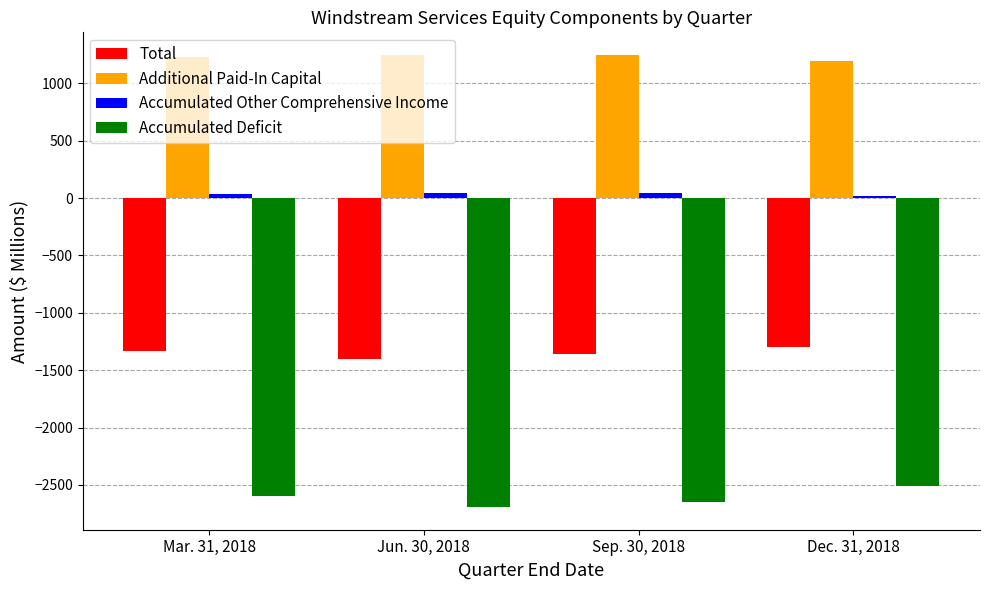

List the series in order of their overall mean, highest first.

Additional Paid-In Capital, Accumulated Other Comprehensive Income, Total, Accumulated Deficit